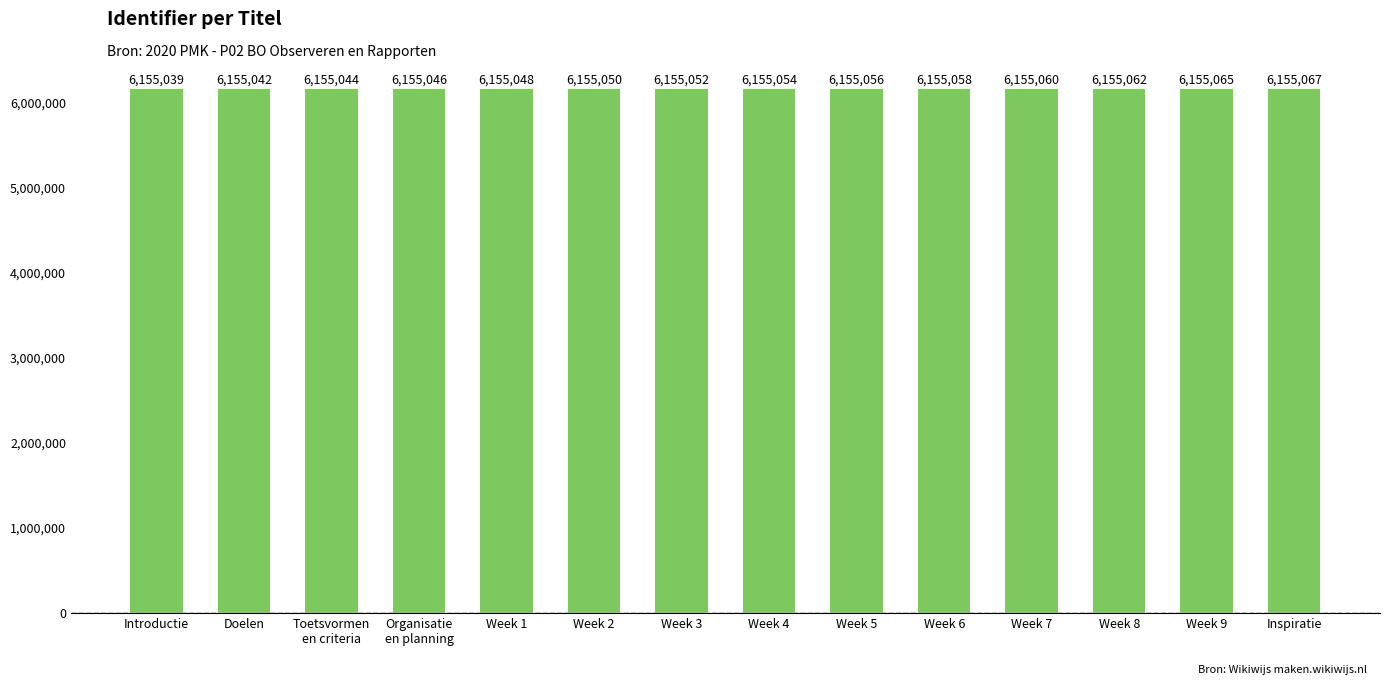

Is it true that the value at Week 2 is 3101265?

False